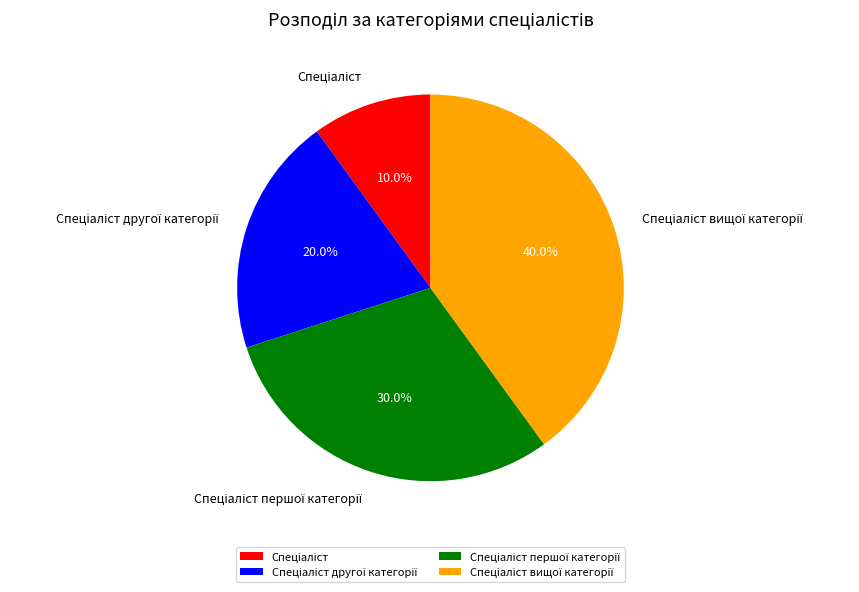

Does any single category account for the majority?

No